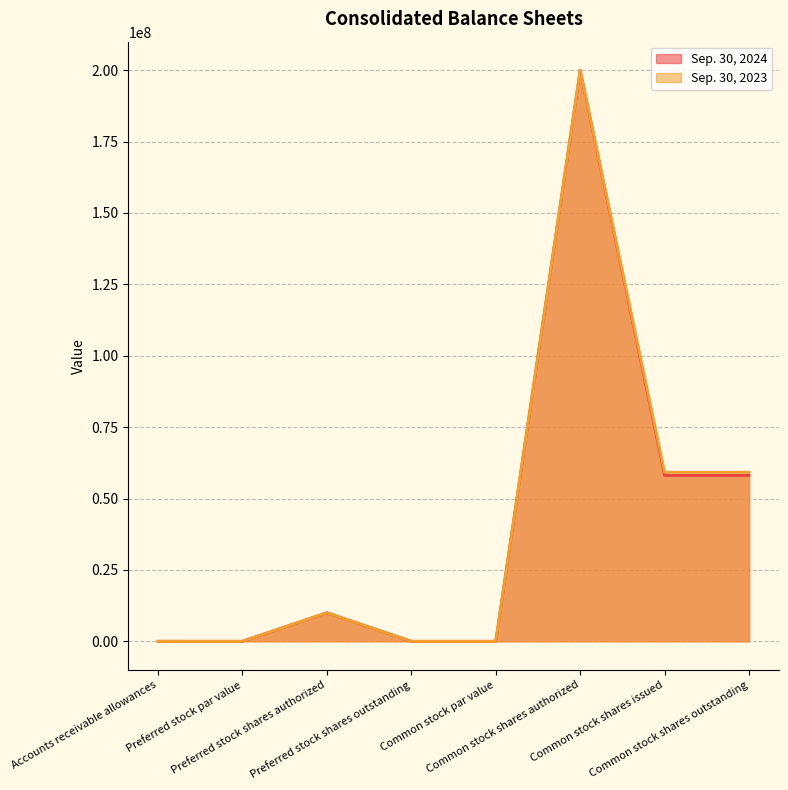

What is the average value of the Sep. 30, 2023 series?

41052195